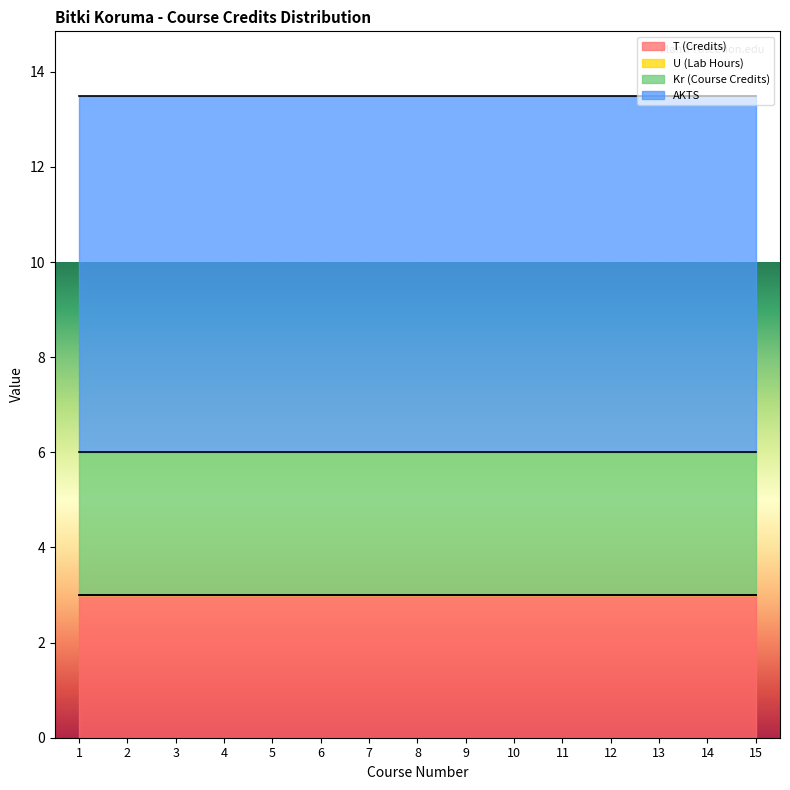

What is the spread (max minus min) of values at 2?

7.5